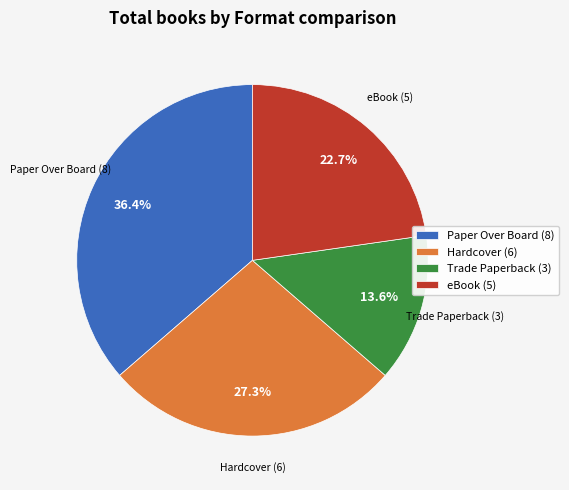

Is it true that Paper Over Board is 36% of the pie?

True